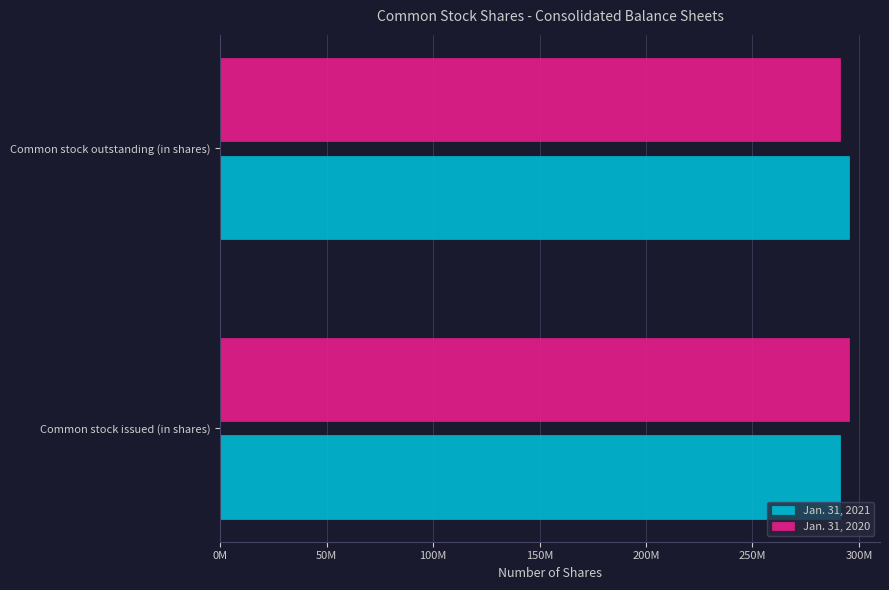

Reading left to right, extract all data points from this chart.

Jan. 31, 2021: 291220735	295167761
Jan. 31, 2020: 295167761	291220735